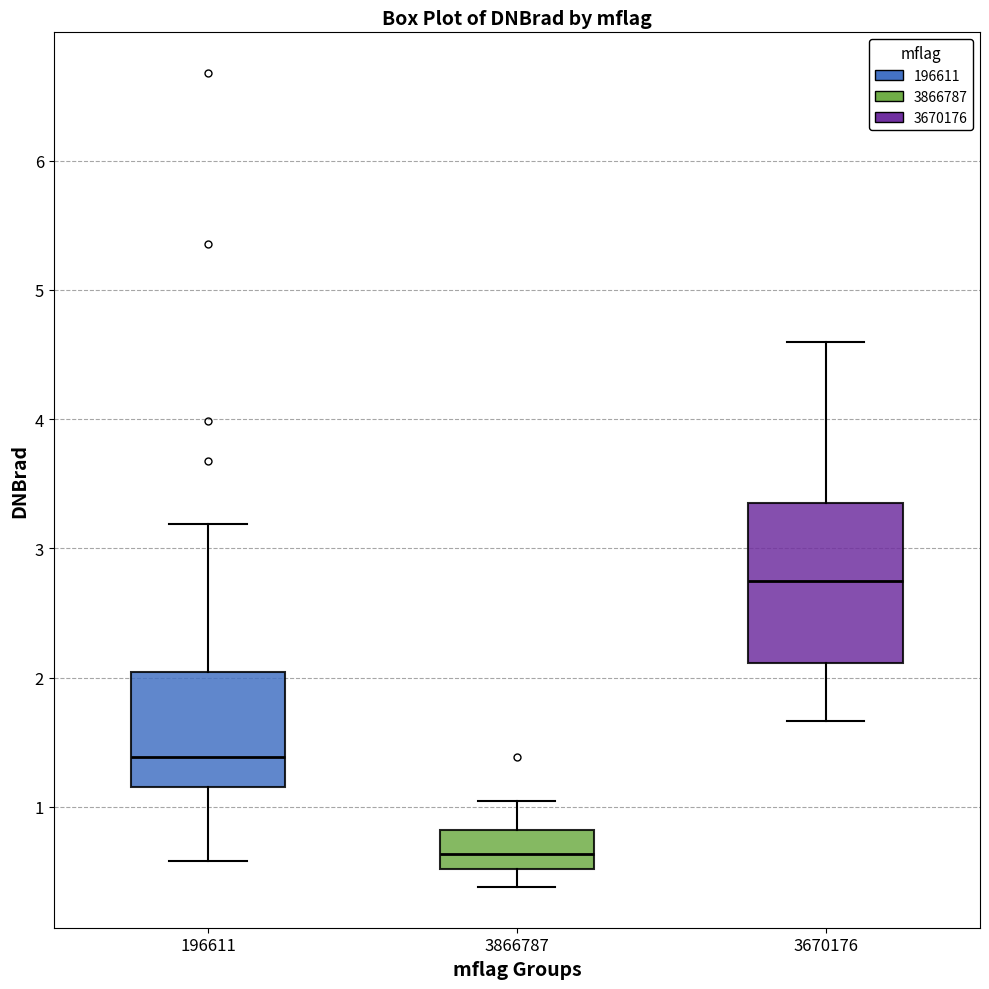

Where does the lower whisker of the box at x = 3670176 end on the y-axis? The values are not printed on the chart, so give them approximately, as read against the axis.

1.7